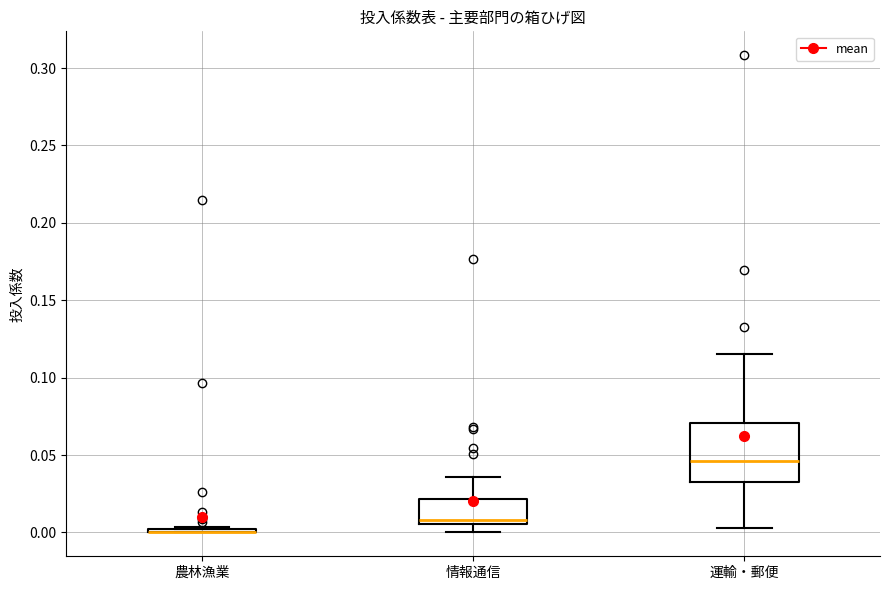

Which box is the tallest, from its lower edge to its upper edge?

運輸・郵便